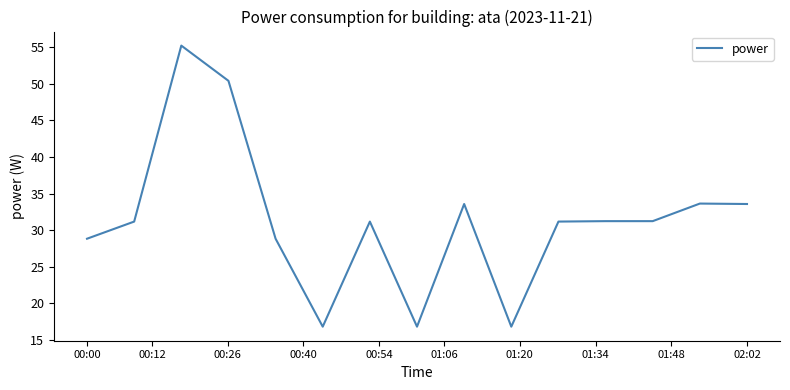

What is the difference between the maximum and minimum values?

38.4